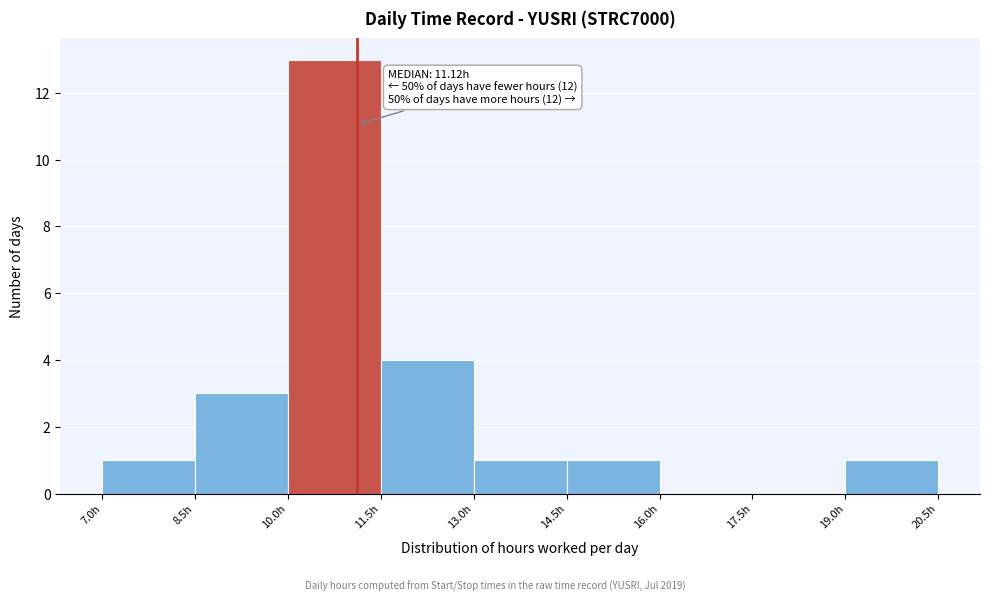

Over which range of the x-axis is the bar tallest?

10.0 to 11.5